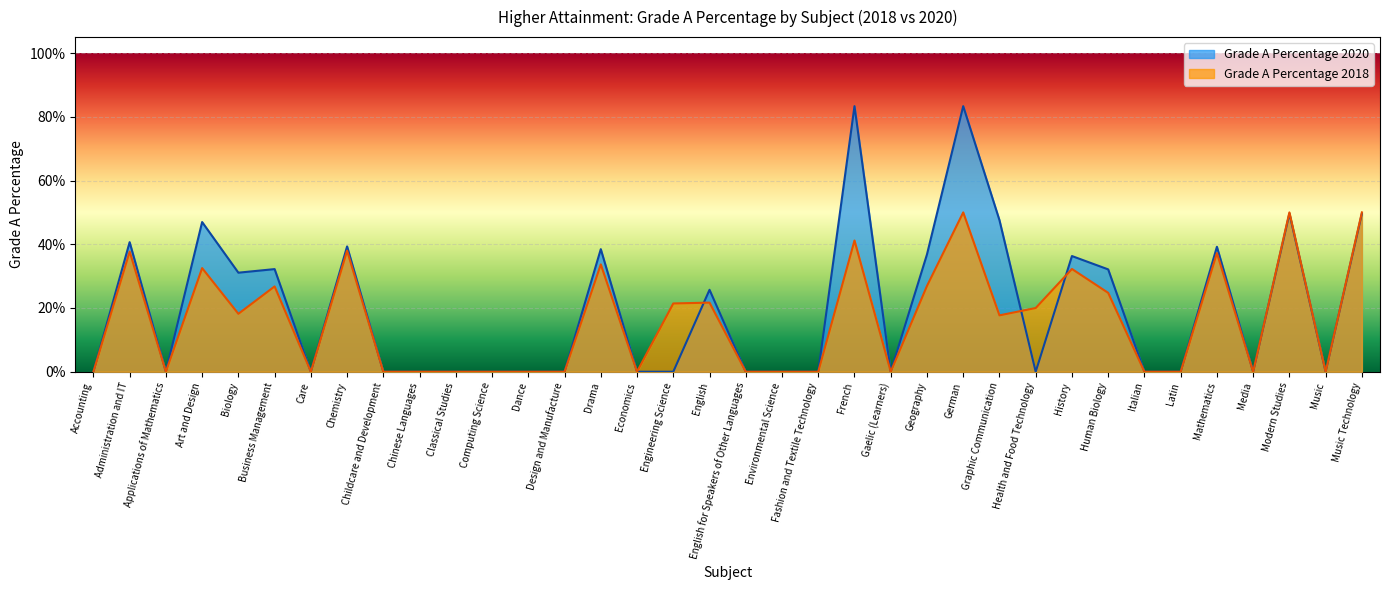

What are all the series names shown in the legend?

Grade A Percentage 2020, Grade A Percentage 2018